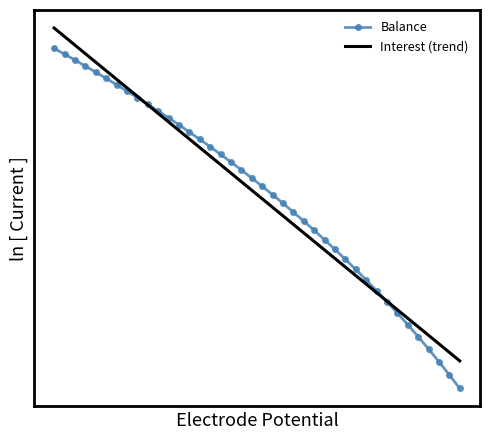

What is the difference between the maximum and minimum values in the Balance series?

0.7